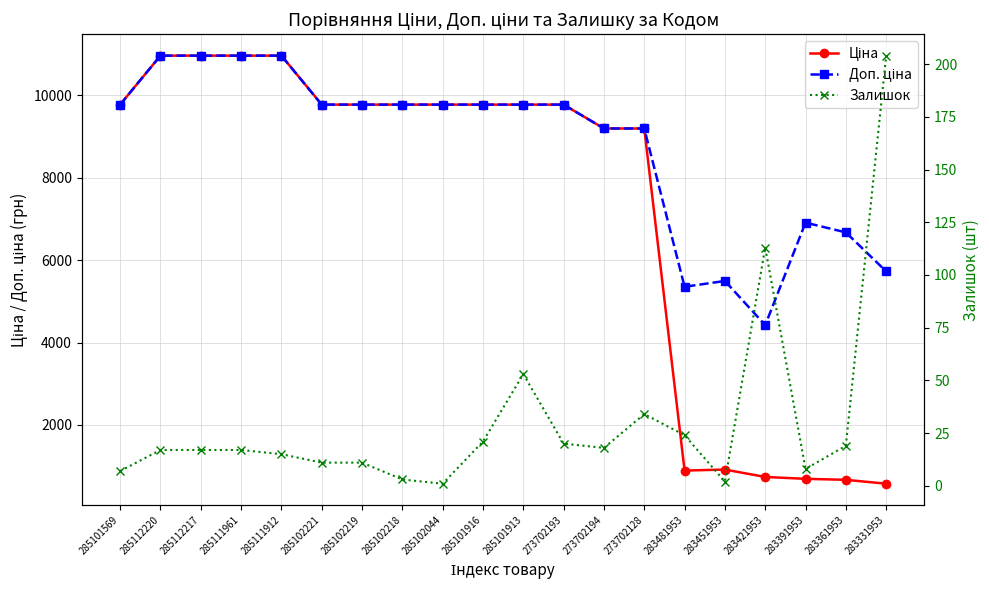

Which series changed the most between 273702194 and 273702128?

Залишок